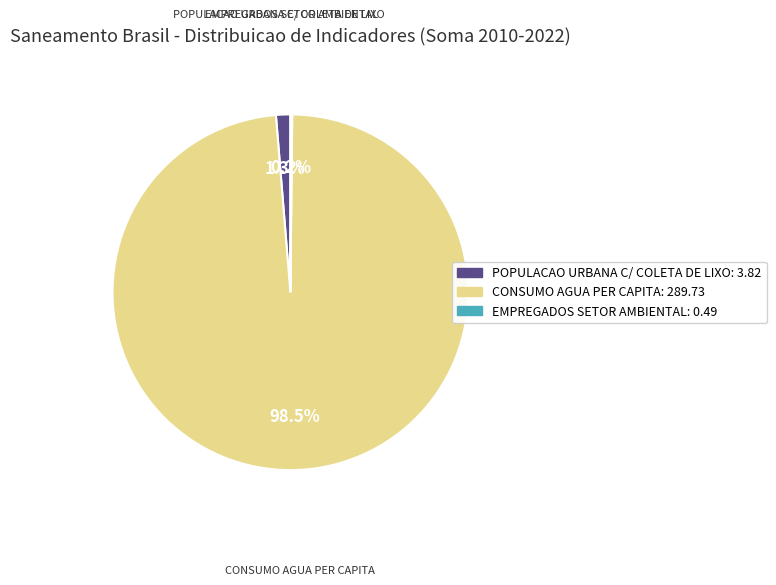

Does any single category account for the majority?

Yes